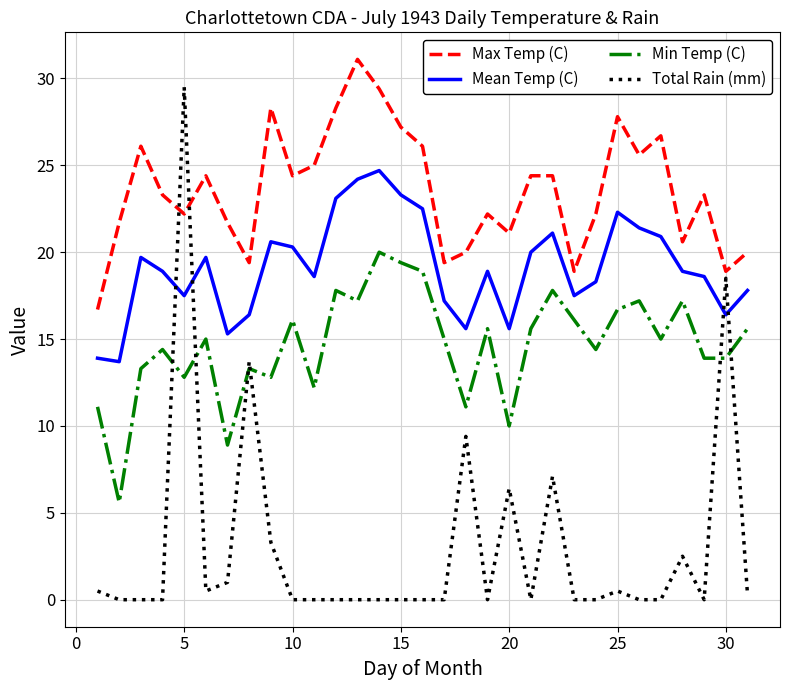

True or false: Max Temp (C) and Mean Temp (C) cross at least once.

False